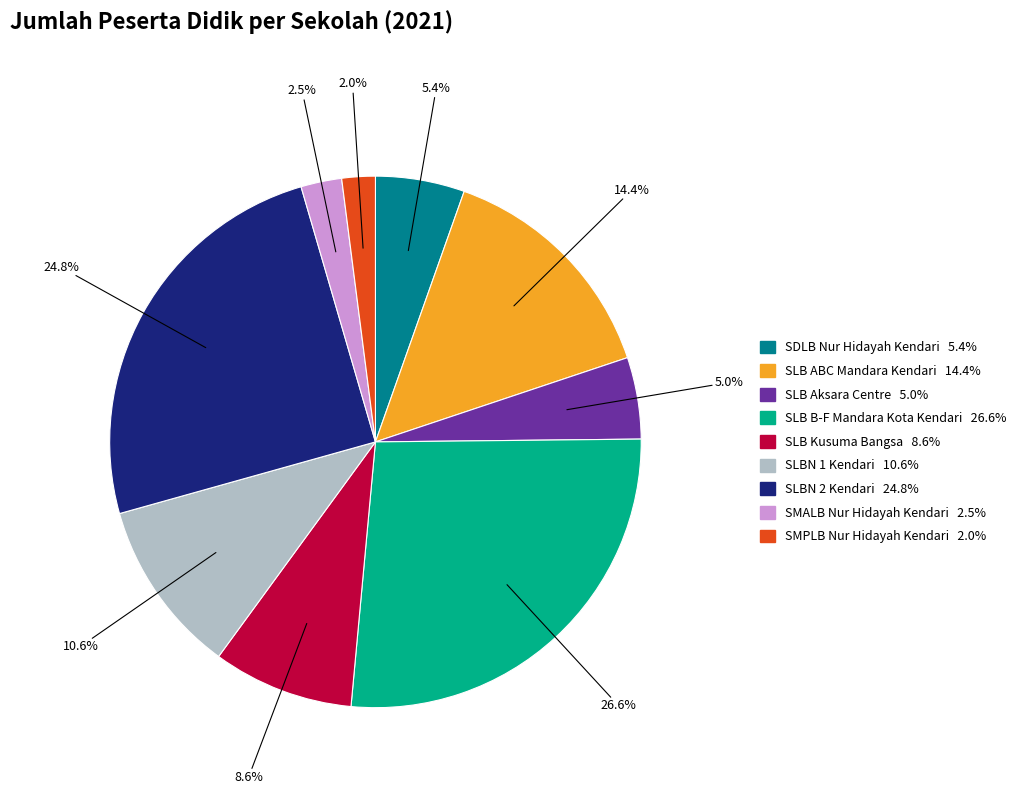

What portion of the pie excludes SLB Aksara Centre?

95.0%